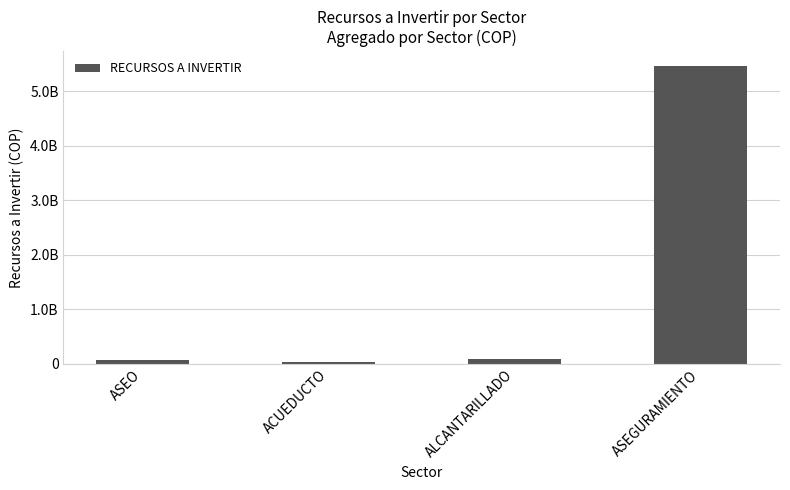

Are the bars horizontal?

No